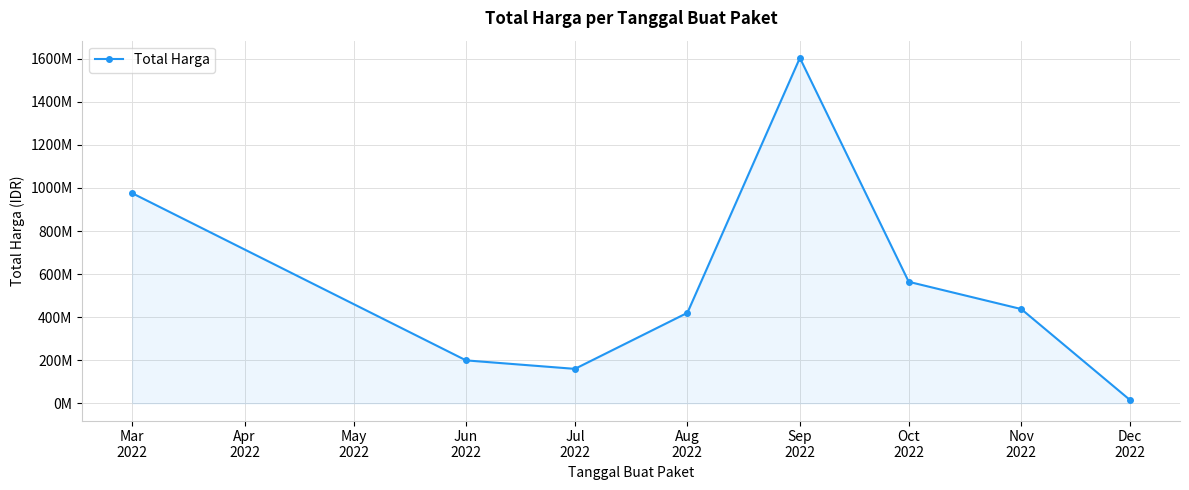

Does the chart have visible grid lines?

Yes